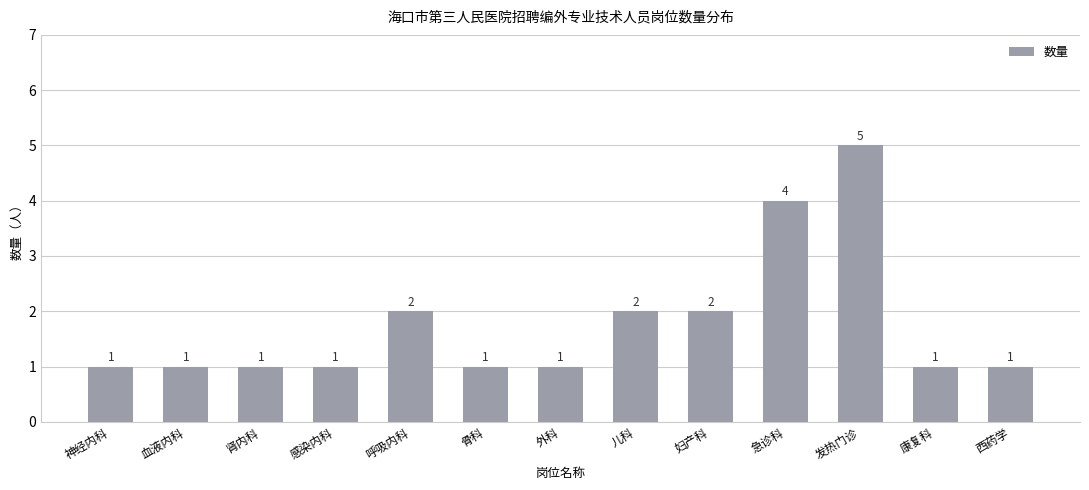

True or false: the data shows 4 at 急诊科.

True